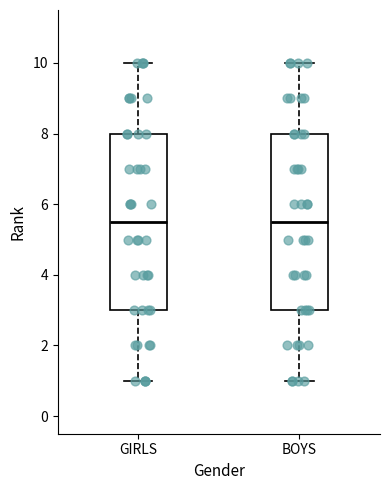

Reading left to right, read every box against the y-axis: the position of its median line, the range the box covers, and the ends of its whiskers. The values are not printed on the chart, so give them approximately, as read against the axis.

GIRLS: median 5.6, box 3.0 to 8.0, whiskers 1.0 to 10.0
BOYS: median 5.6, box 3.0 to 8.0, whiskers 1.0 to 10.0